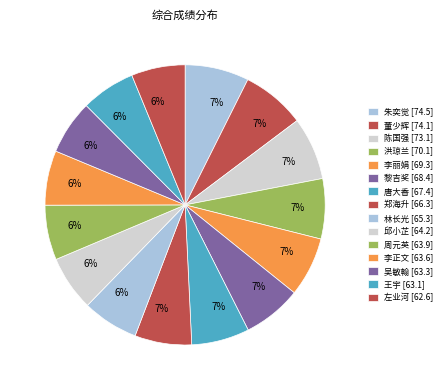

Does 朱奕觉 represent more than half of the total?

No